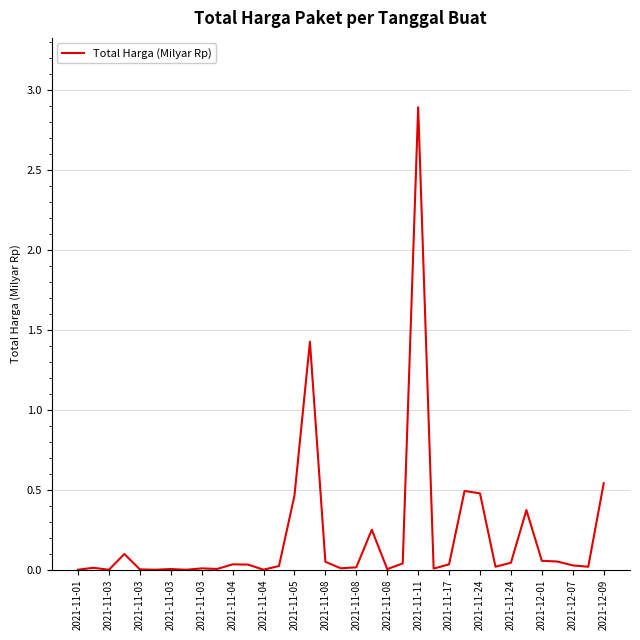

True or false: the data has more than 2 interior local peaks.

True